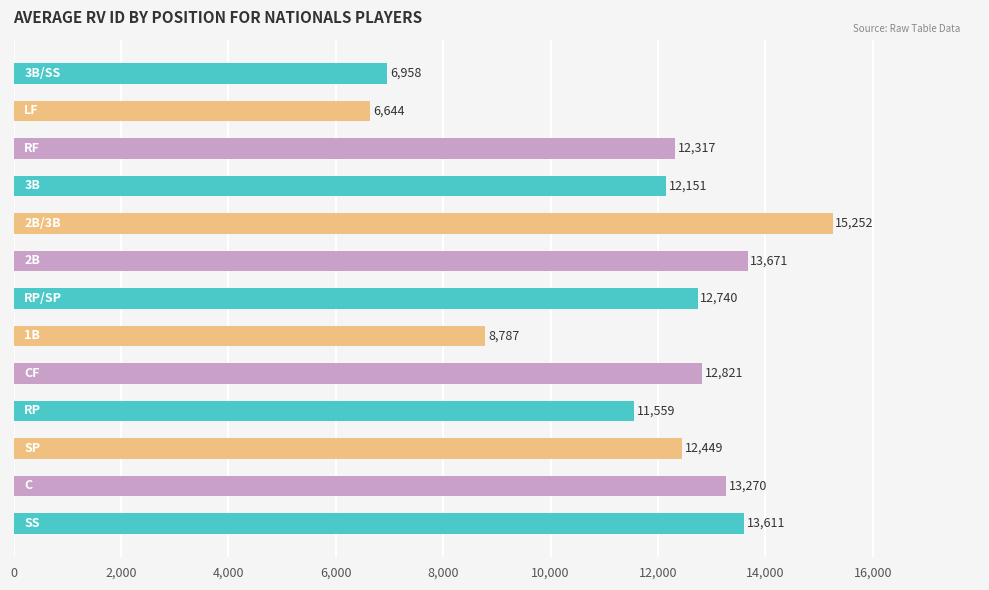

What is the sum of all values?

152230